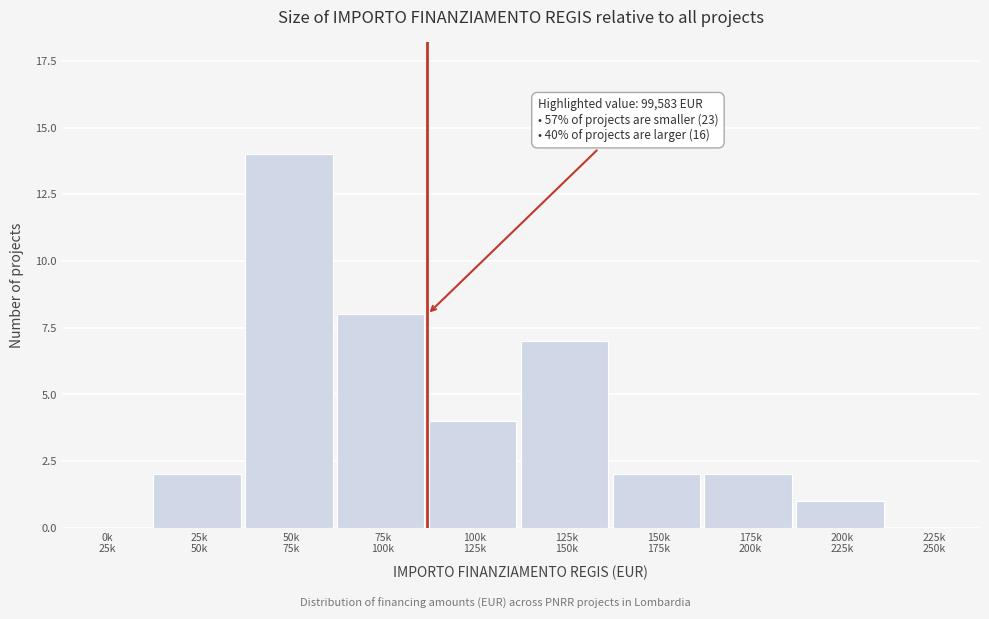

What is the sum of all values?

40